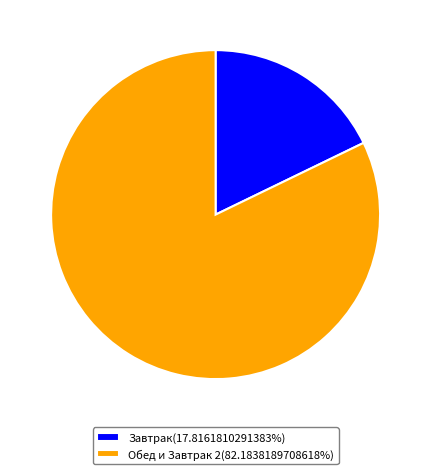

Is Завтрак(17.8161810291383%) the majority of the pie?

No